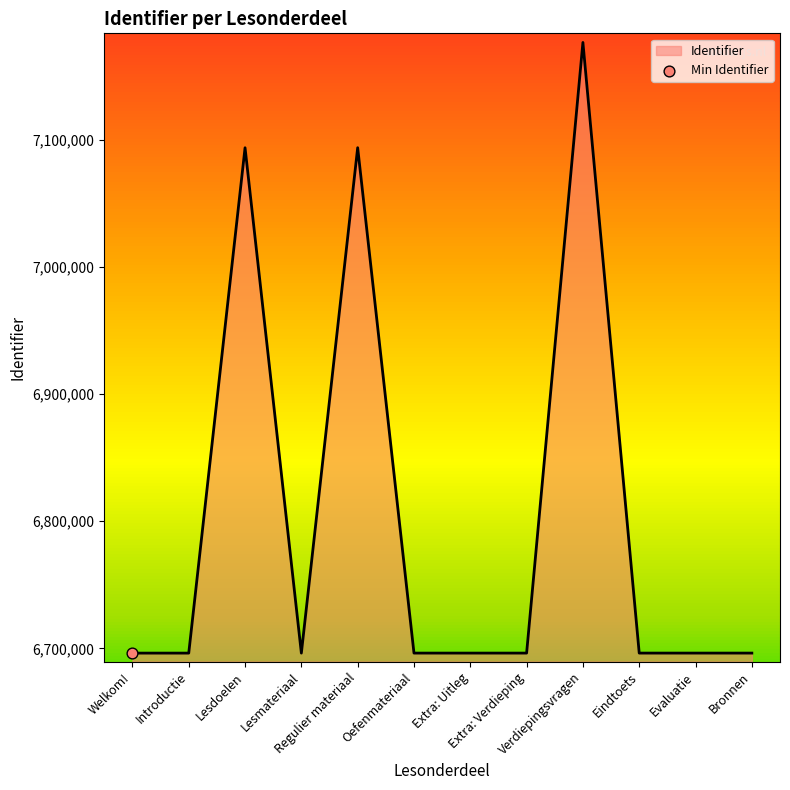

Approximately how many times larger is the value at Lesdoelen compared to Bronnen?

1.1